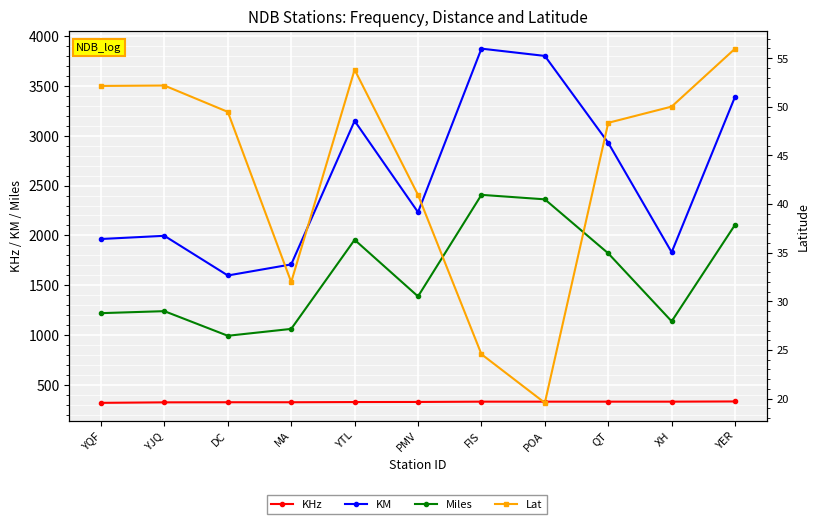

At which category does Lat reach its first local valley?

MA